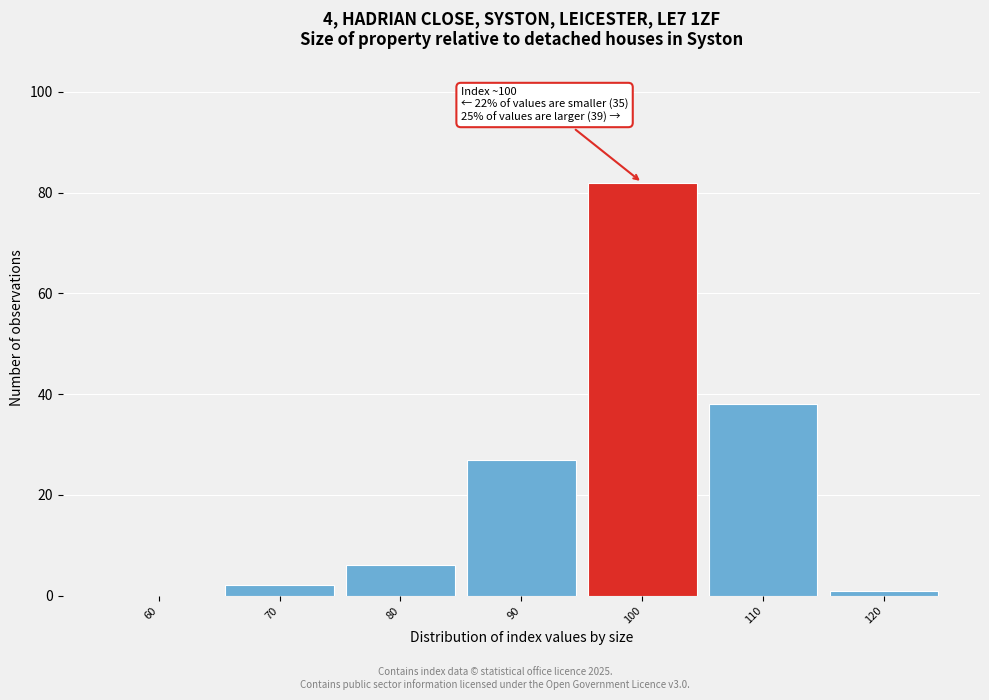

Reading right to left, what are all the values shown in this chart?

120=1	110=38	100=82	90=27	80=6	70=2	60=0